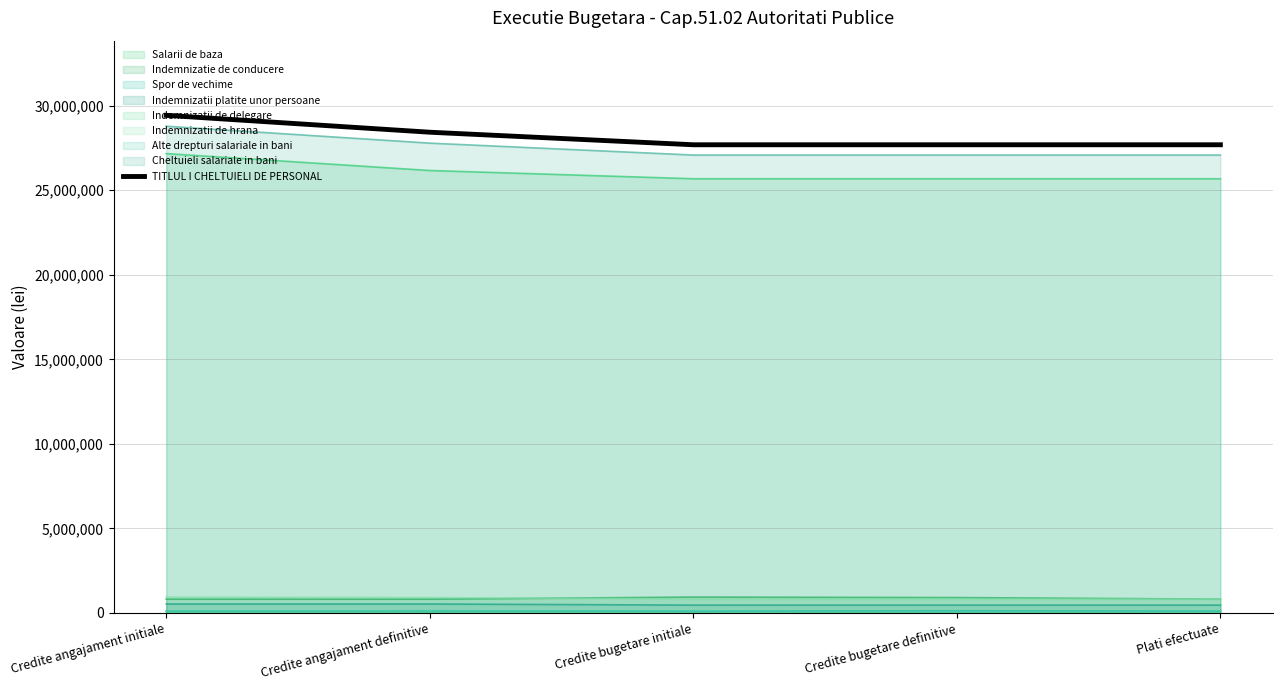

What is the sum of all values?

140943259